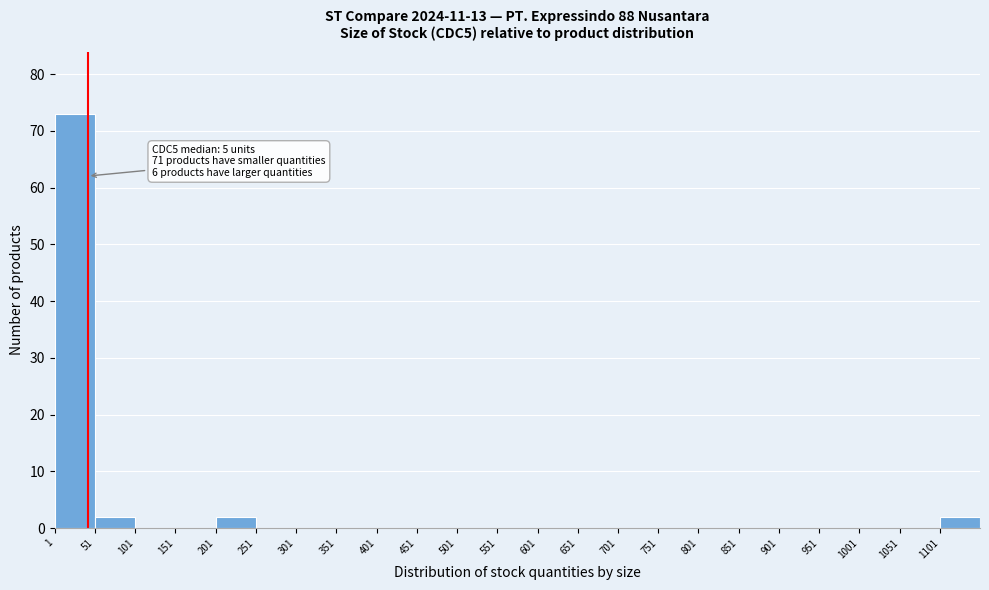

Over which range of the x-axis is the bar tallest?

1 to 51